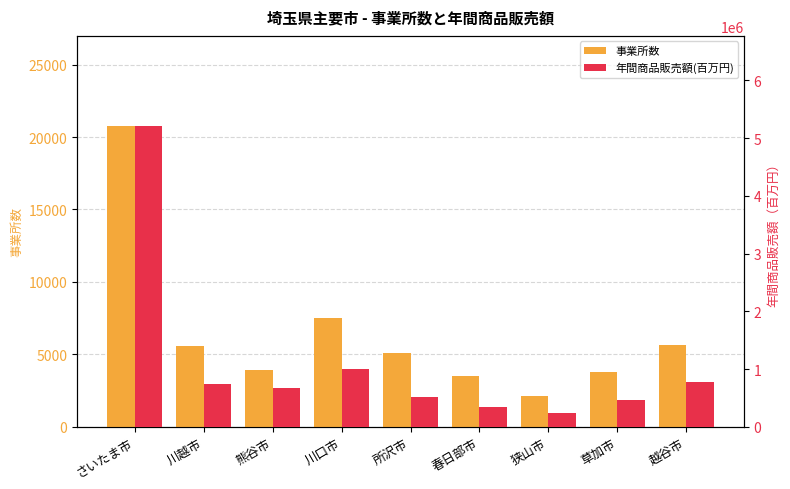

List the labels in order of 年間商品販売額(百万円) value, smallest first.

狭山市, 春日部市, 草加市, 所沢市, 熊谷市, 川越市, 越谷市, 川口市, さいたま市